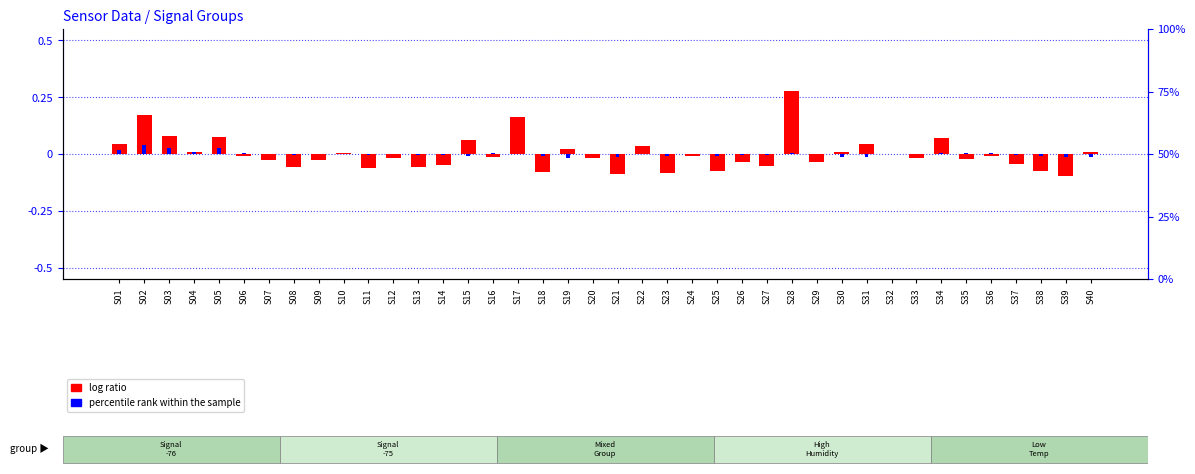

How many values in the log ratio series are below 0?

24